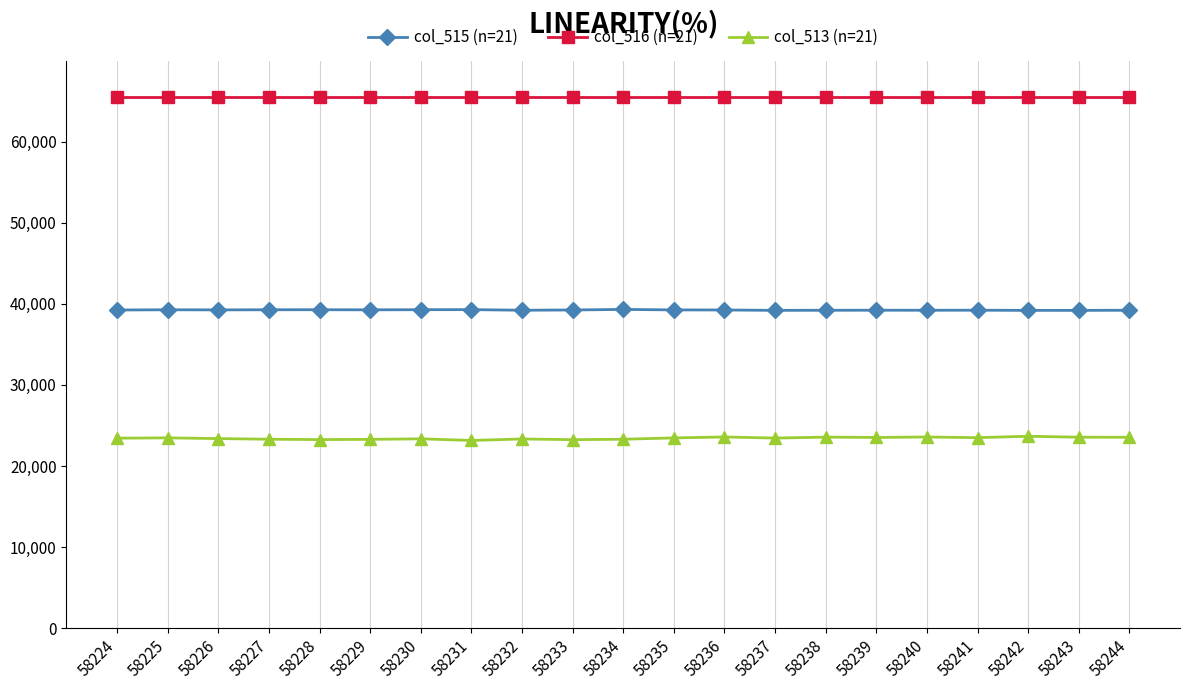

What is the value of the col_513 (n=21) point at the 19th from the left?

23665